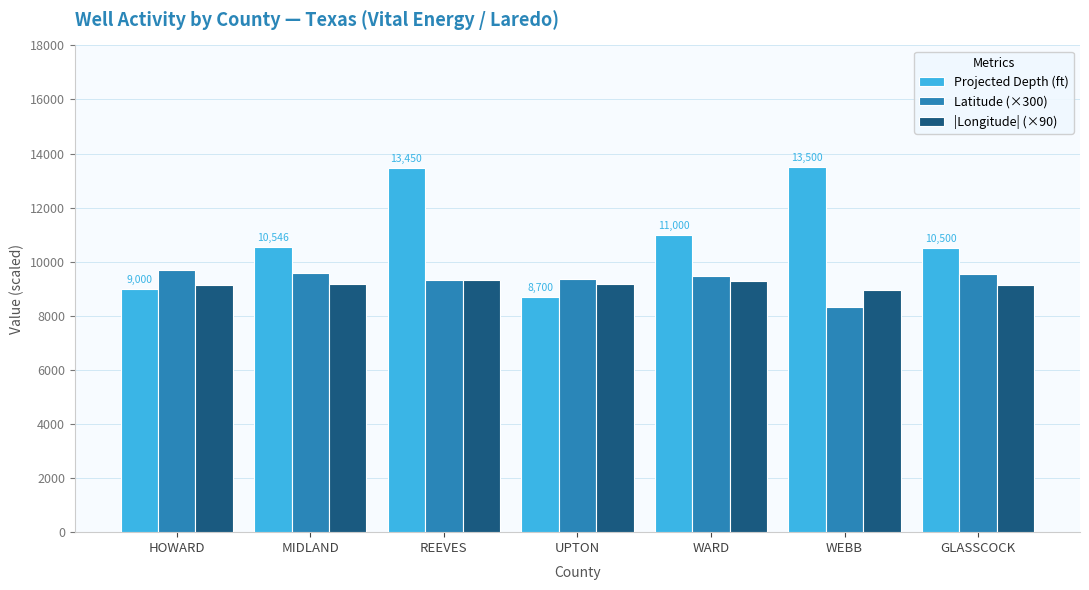

True or false: Latitude (×300) has a value of 8325.0 at WEBB.

True